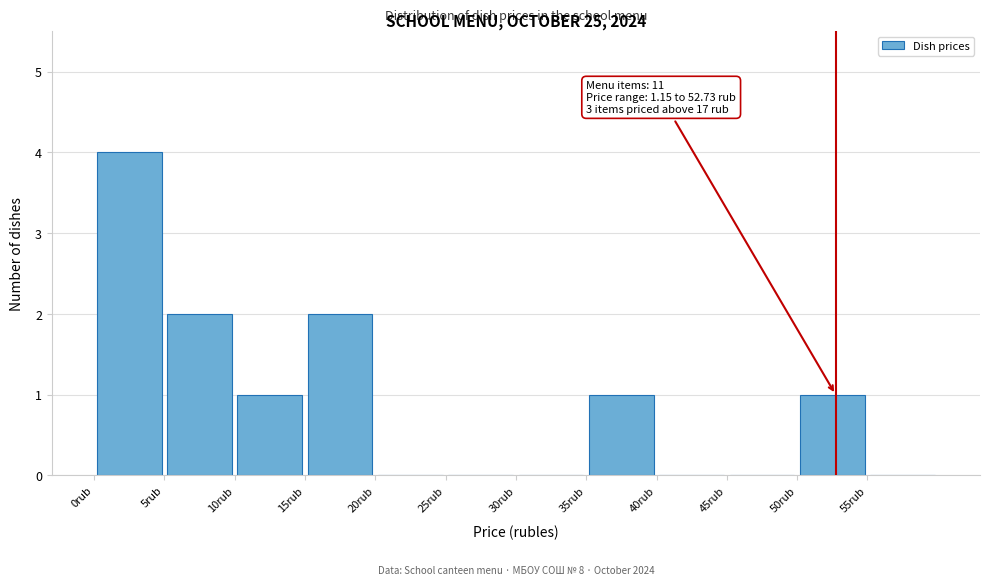

Over which range of the x-axis is the bar tallest?

0 to 5